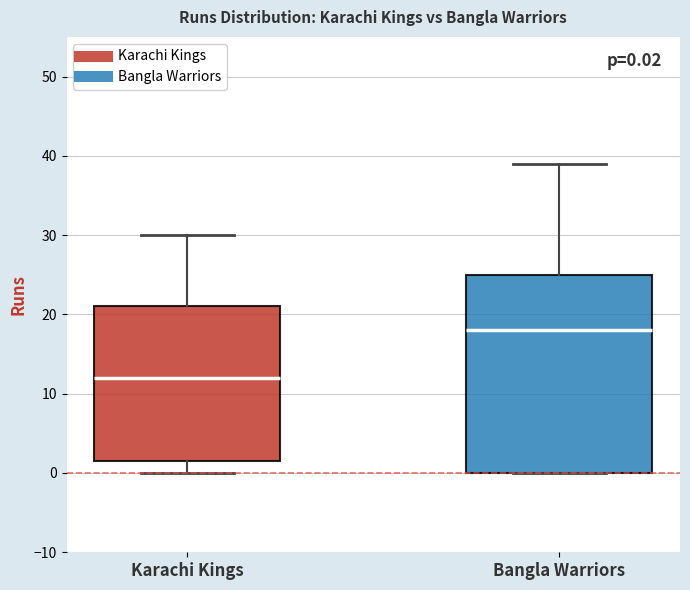

Which box has the lowest median line?

Karachi Kings